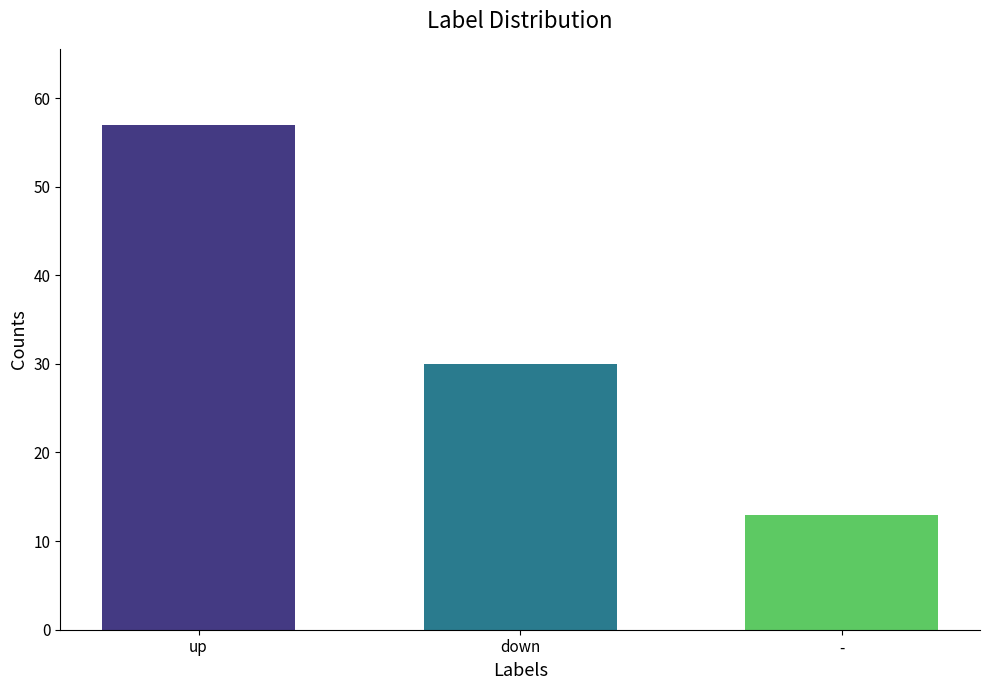

What is the spread (max minus min) of values at down?

44